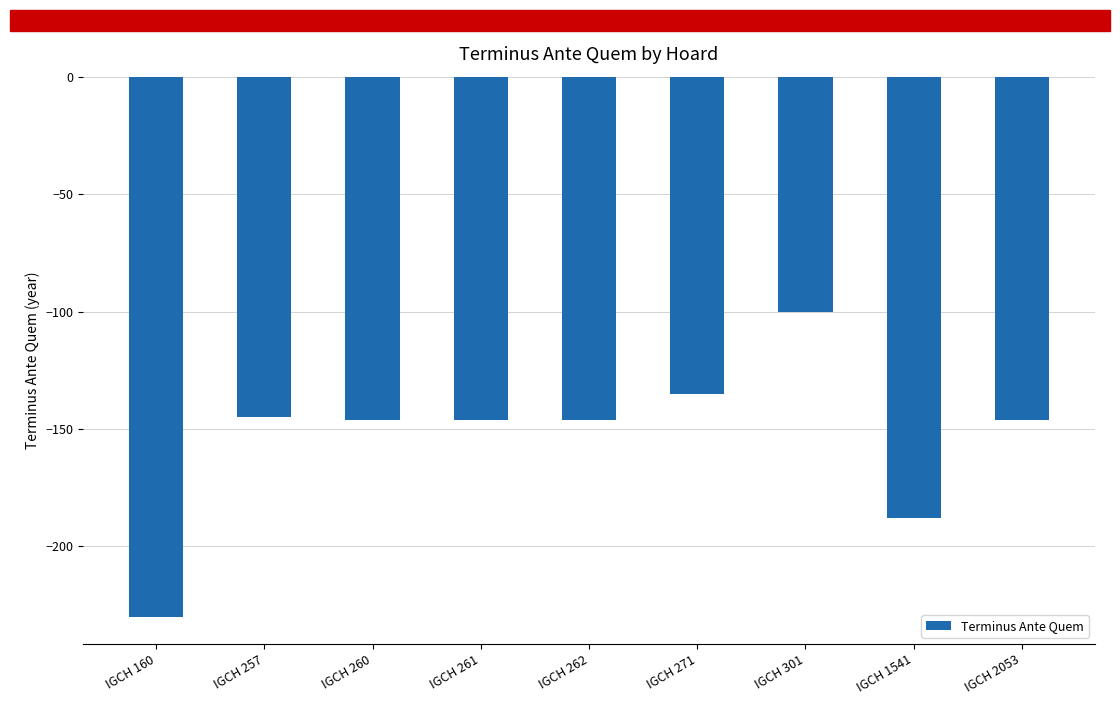

What is the maximum value shown in the chart?

-100